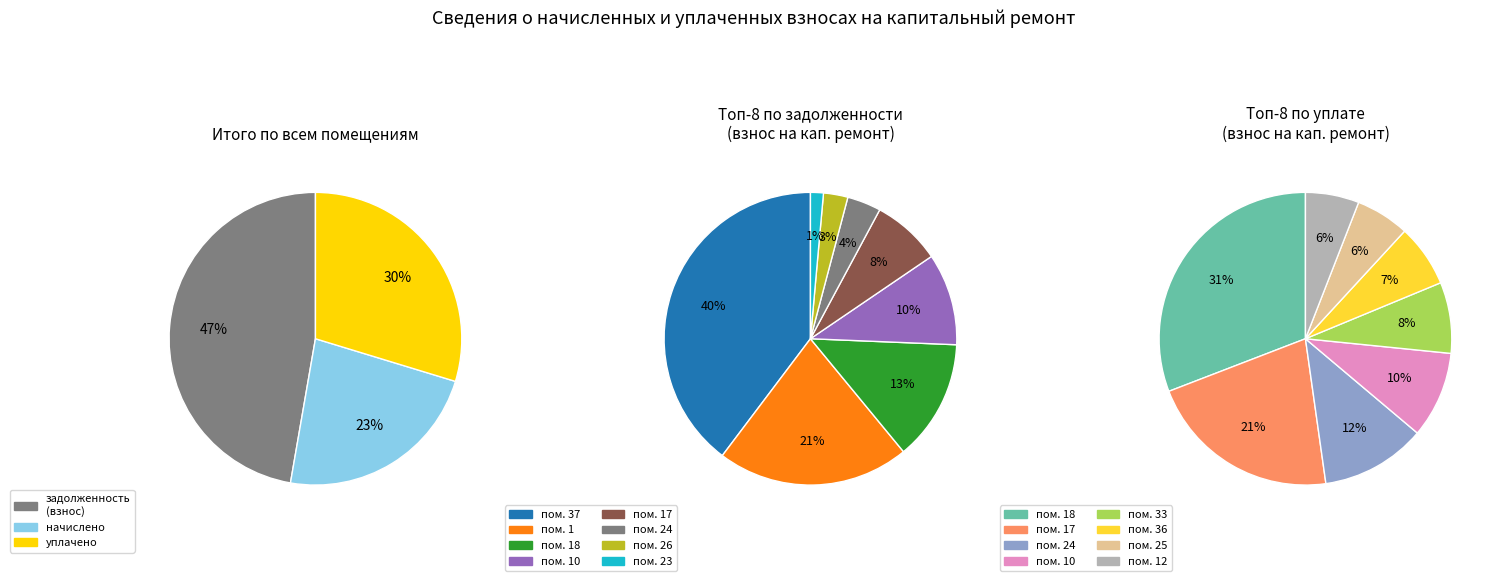

The 35 slice represents 1% of the pie. True or false?

False